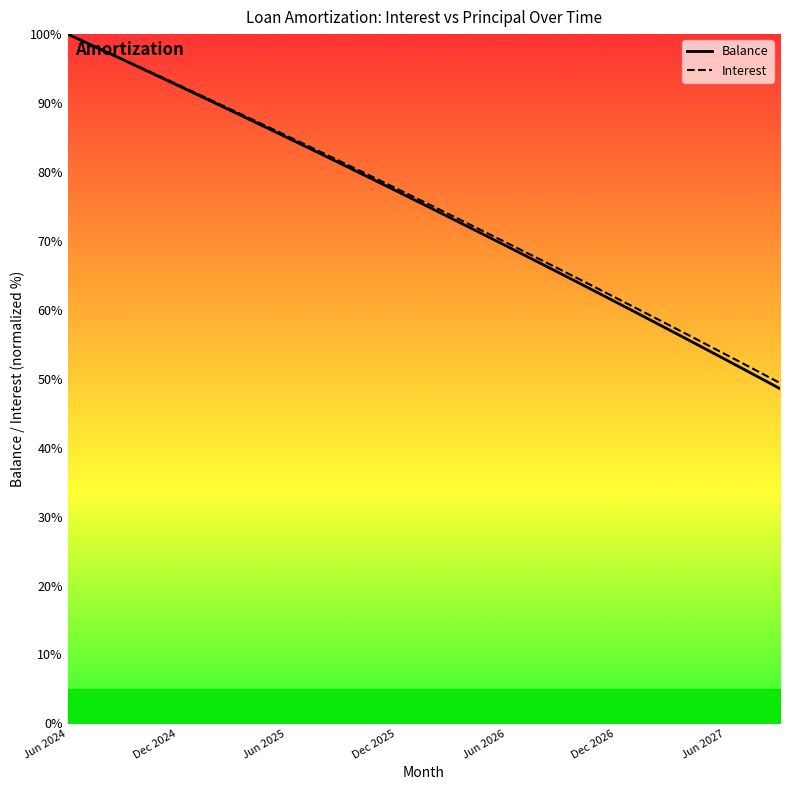

Which category has the lowest value across all series?

39